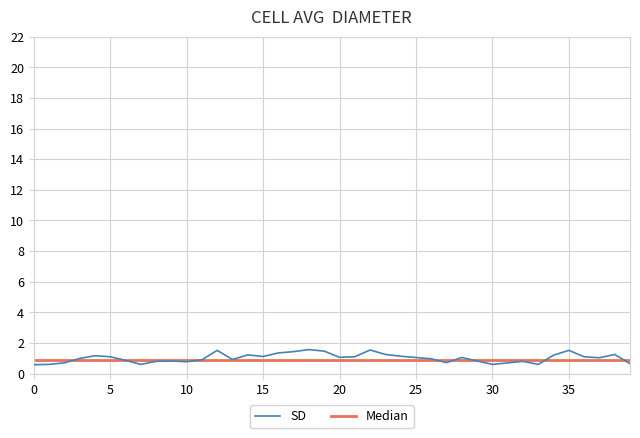

What is the minimum value shown in the chart?

0.6